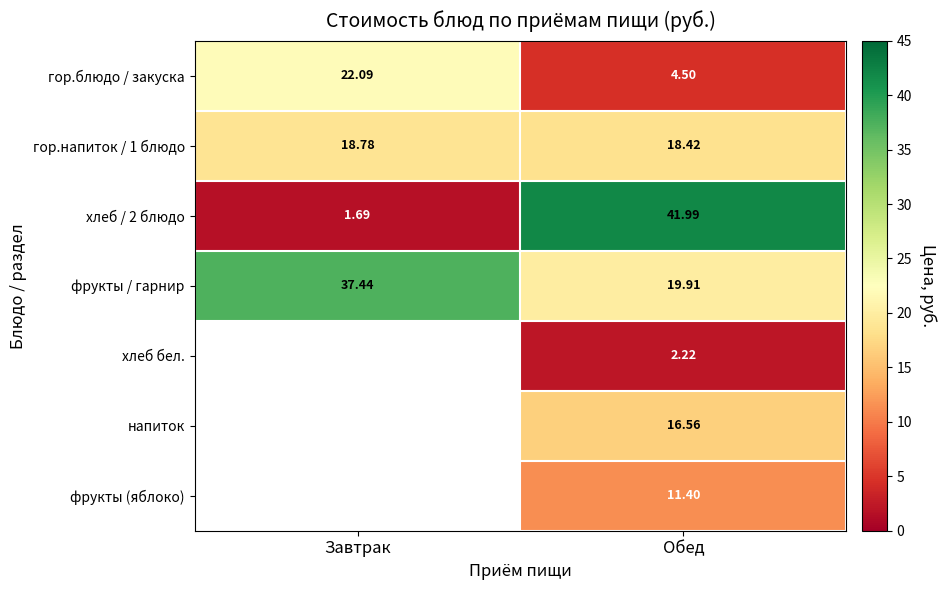

Is the value of гор.блюдо / закуска at Завтрак greater than the value of хлеб бел. at Обед?

Yes